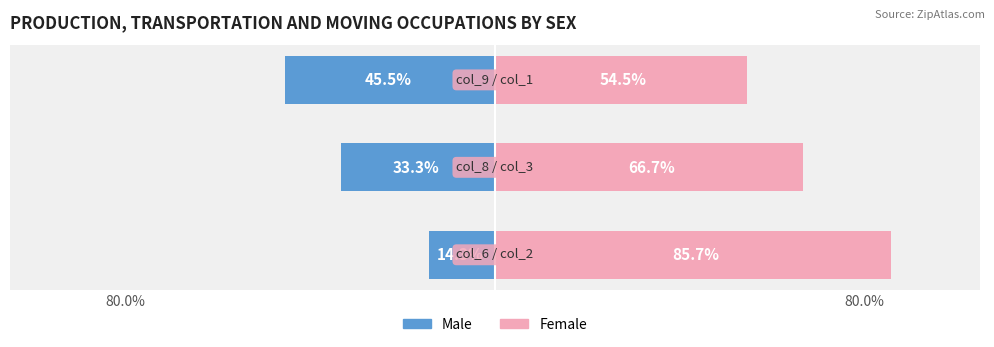

Which series has the widest spread of values?

Male